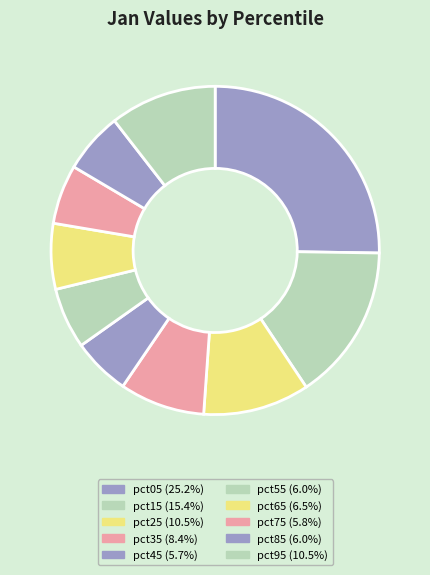

What is the smallest slice in the pie chart?

pct45